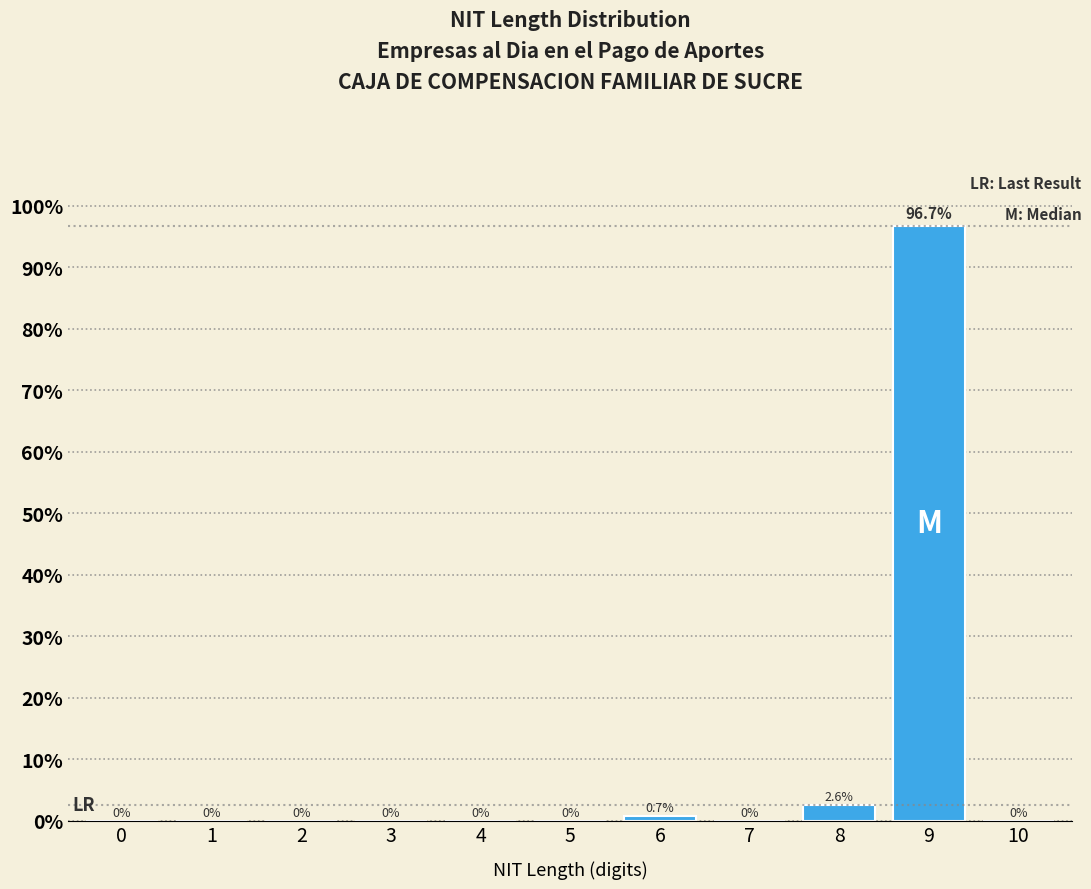

Reading left to right, list all the values displayed in this chart.

0=0.0	1=0.0	2=0.0	3=0.0	4=0.0	5=0.0	6=0.7	7=0.0	8=2.6	9=96.7	10=0.0